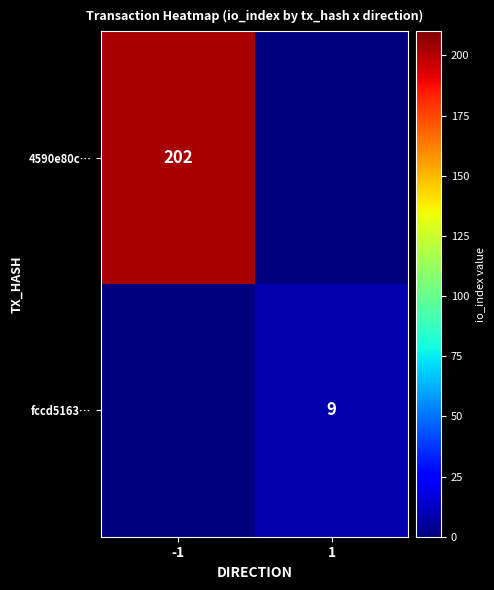

Is it true that 4590e80c… equals 202 at -1?

True